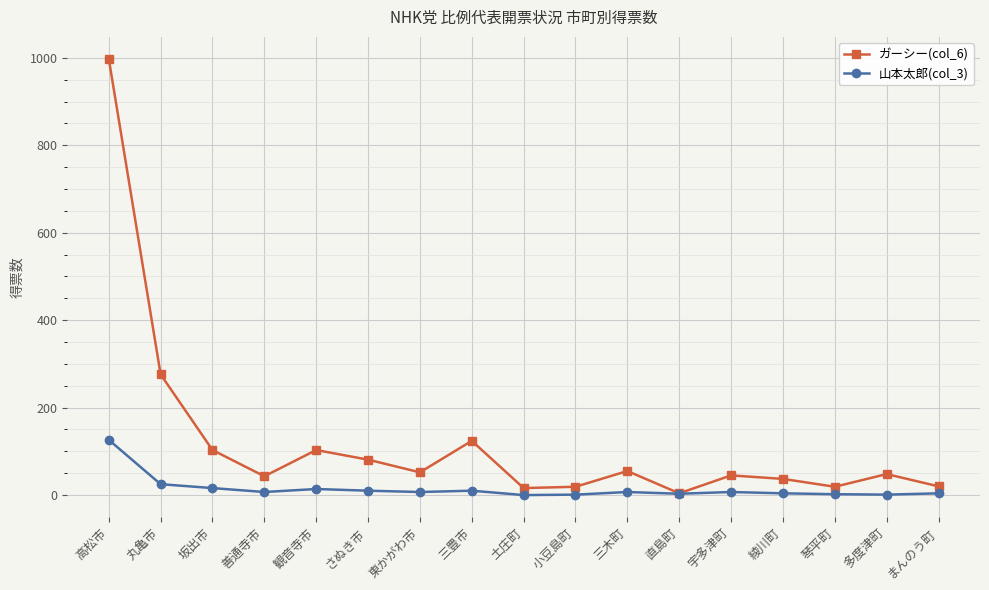

Does the chart display data point markers on the line(s)?

Yes